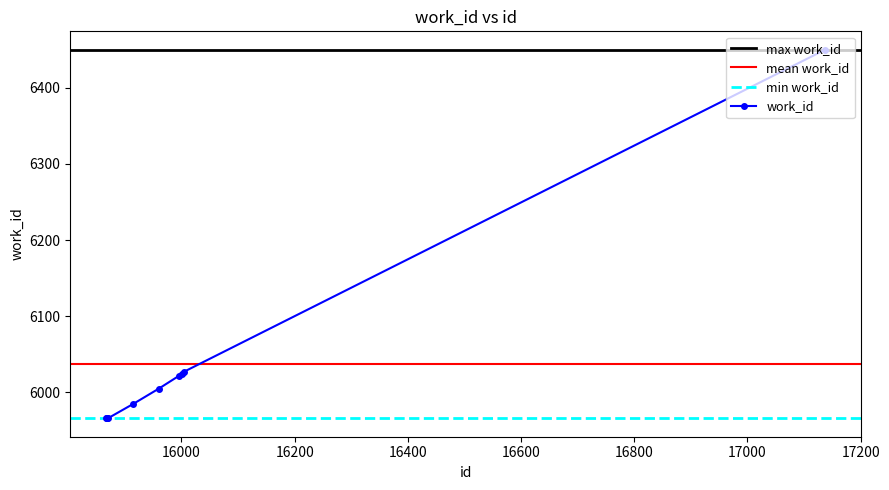

Which label corresponds to the largest value in the chart?

17137